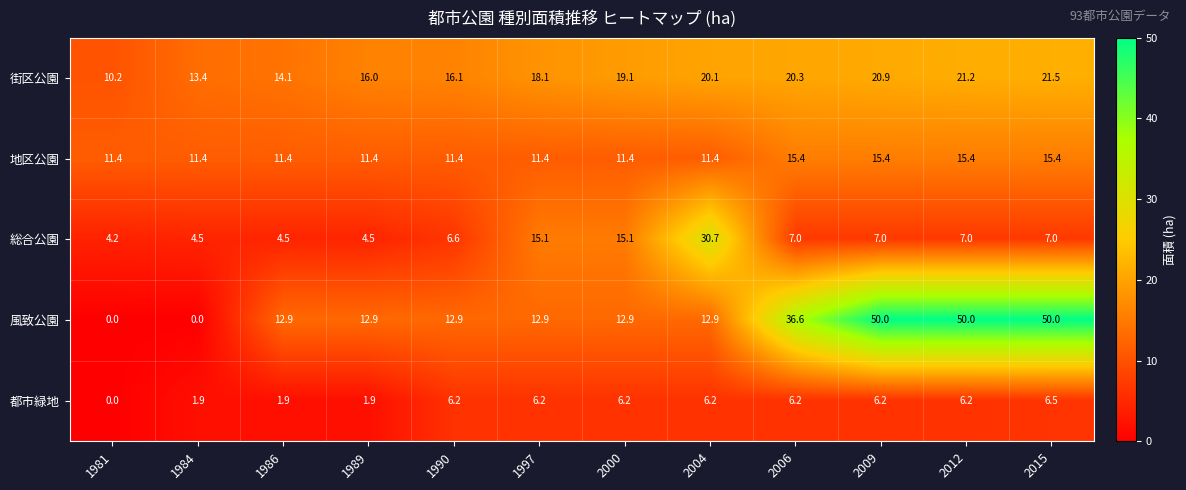

Which series has the largest total across all categories?

風致公園